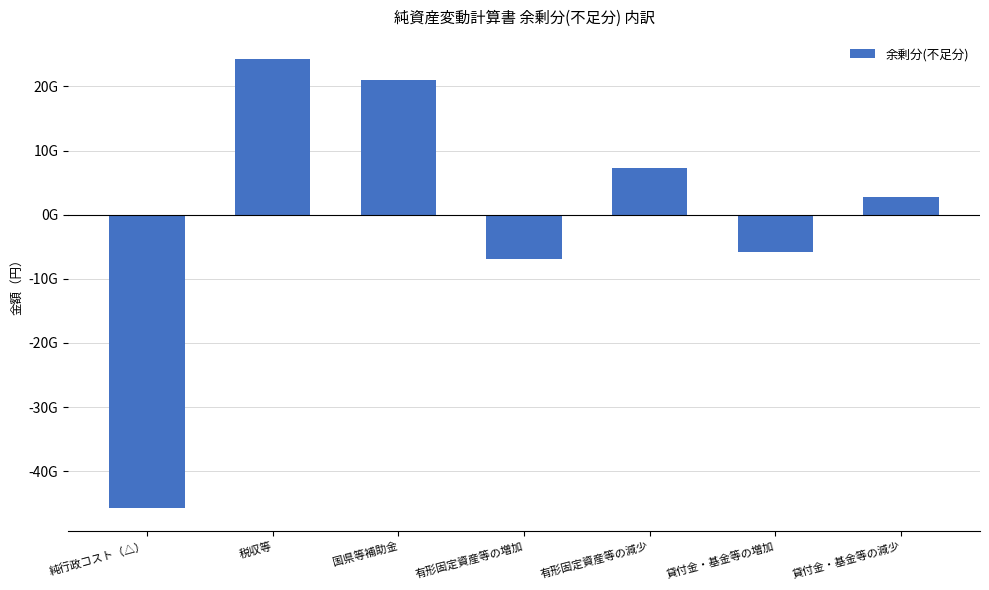

What is the label of the 7th bar from the left?

貸付金・基金等の減少